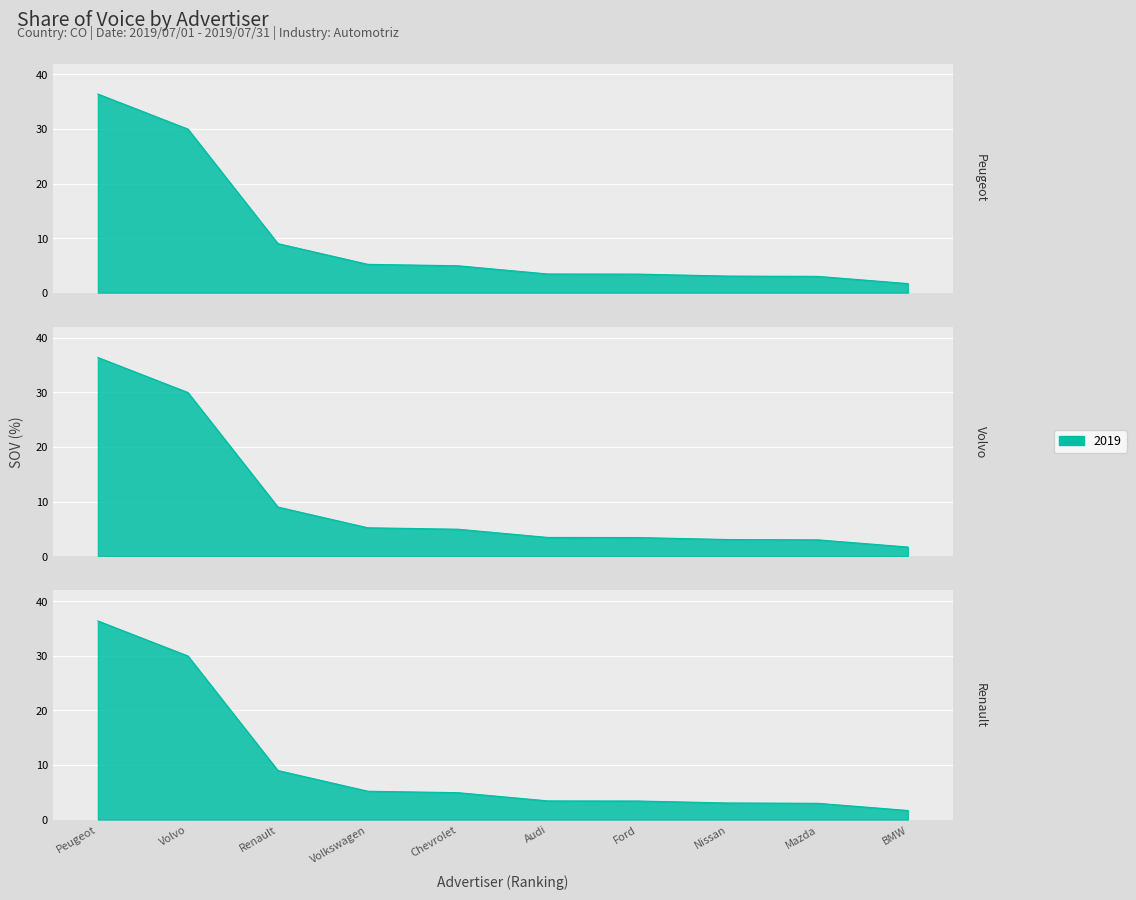

What is the label of the 3rd point from the left?

Renault